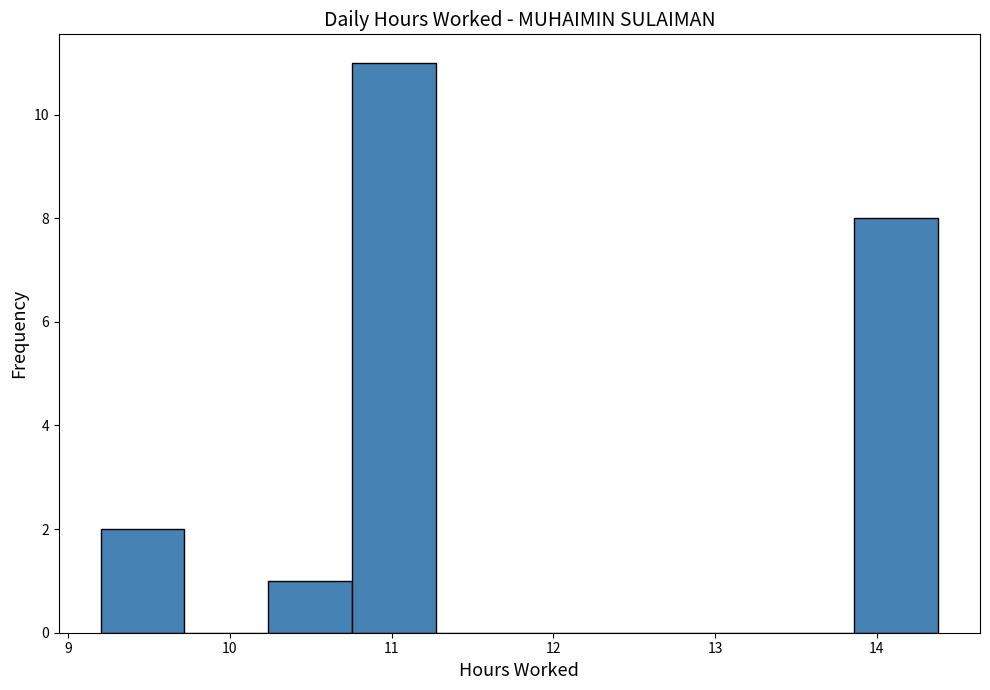

What is the height of the bar covering 13.9 to 14.4 on the x-axis? Neither the bar edges nor the heights are printed on the chart, so give them approximately, as read against the axes.

8